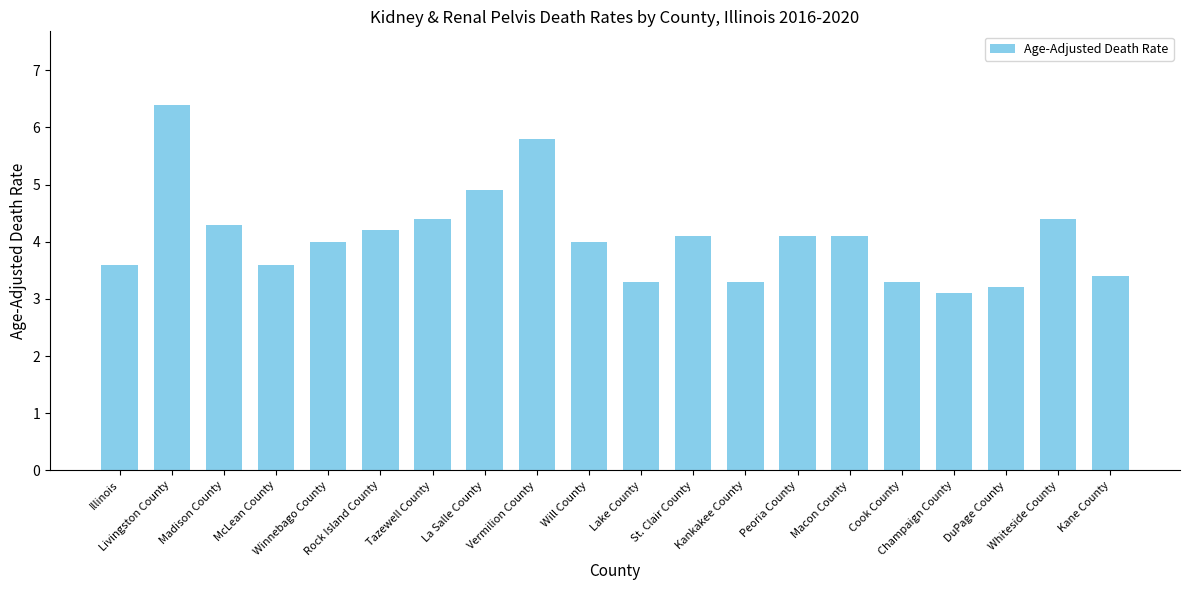

Reading left to right, extract all data points from this chart.

Illinois=3.6	Livingston County=6.4	Madison County=4.3	McLean County=3.6	Winnebago County=4.0	Rock Island County=4.2	Tazewell County=4.4	La Salle County=4.9	Vermilion County=5.8	Will County=4.0	Lake County=3.3	St. Clair County=4.1	Kankakee County=3.3	Peoria County=4.1	Macon County=4.1	Cook County=3.3	Champaign County=3.1	DuPage County=3.2	Whiteside County=4.4	Kane County=3.4